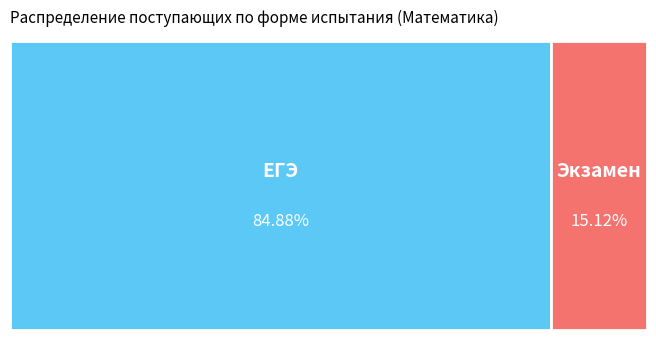

To the nearest percent, what is the average slice percentage?

50%